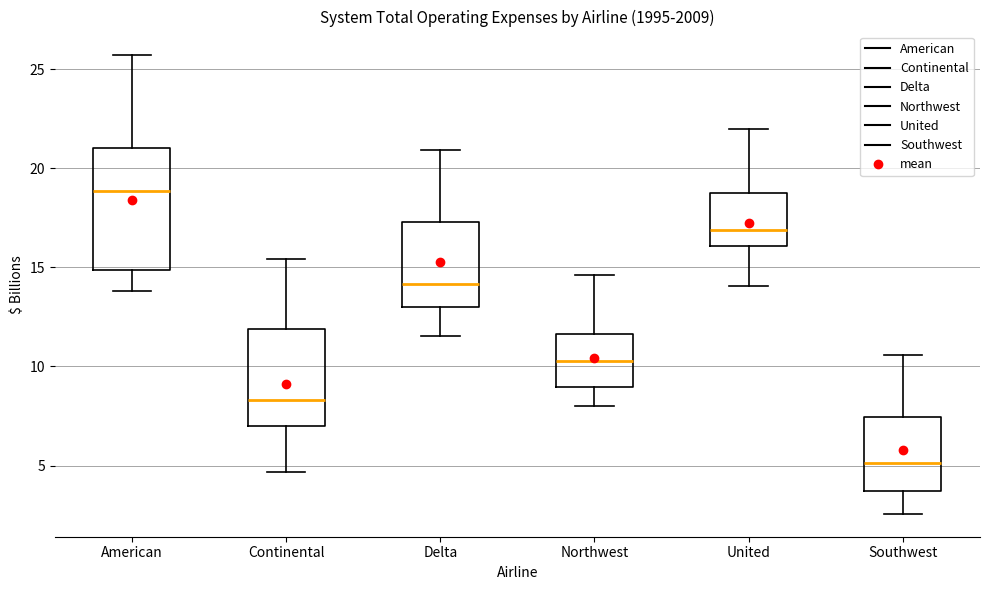

Where is the upper edge of the box for Delta on the y-axis? The values are not printed on the chart, so give them approximately, as read against the axis.

17.5